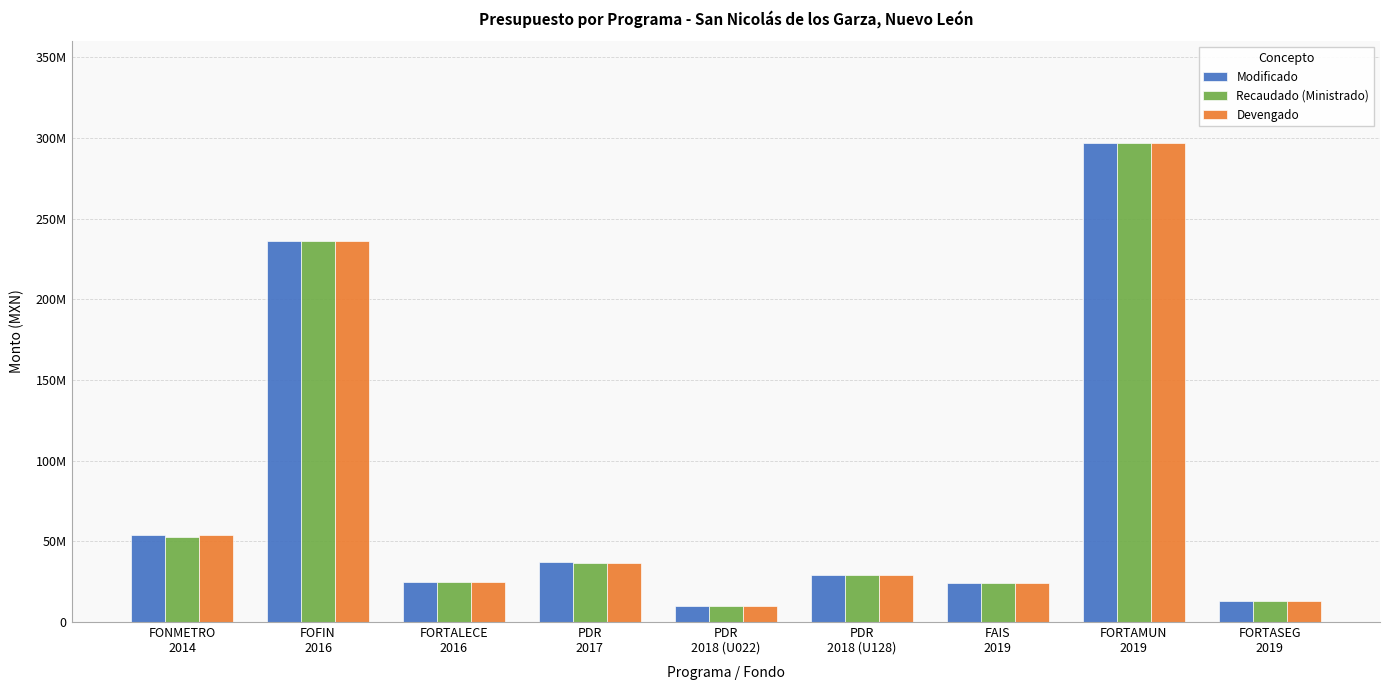

What is the lowest value of the Modificado series?

10000000.0